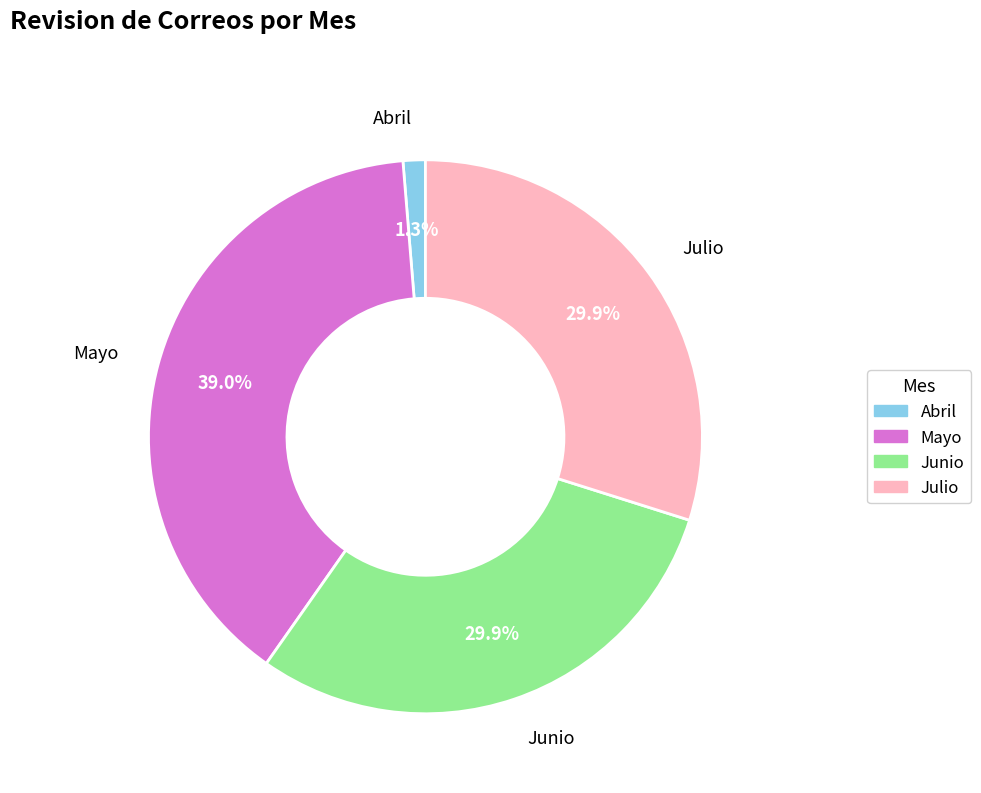

How many segments does this pie chart have?

4